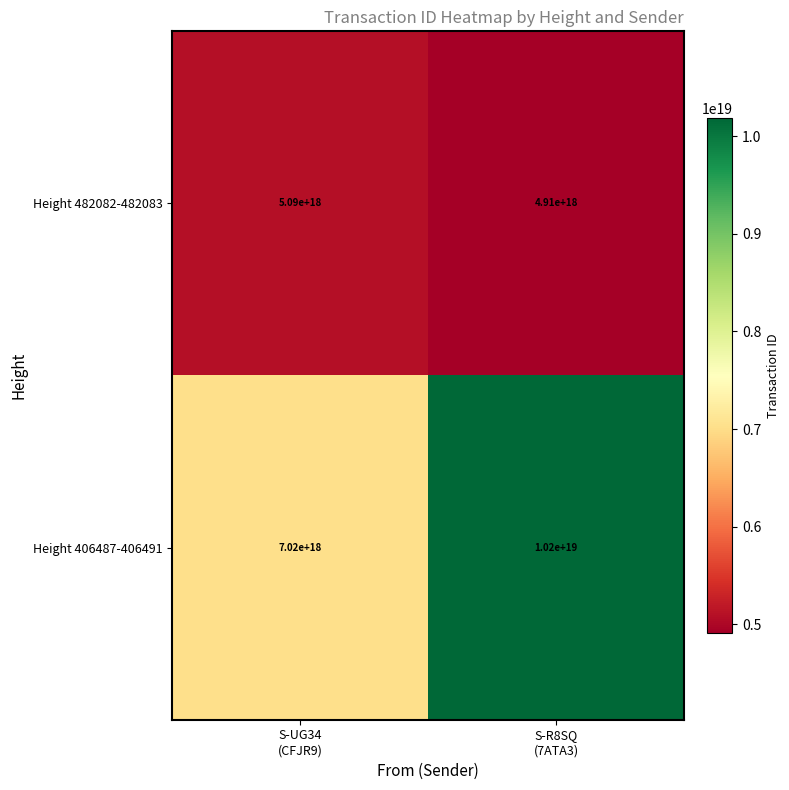

Which series changed the most between S-UG34
(CFJR9) and S-R8SQ
(7ATA3)?

Height 406487-406491